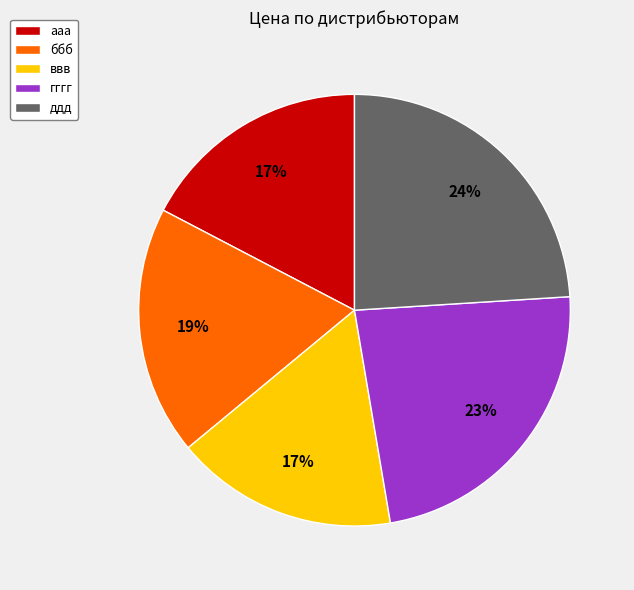

Between ддд and гггг, which is larger?

ддд